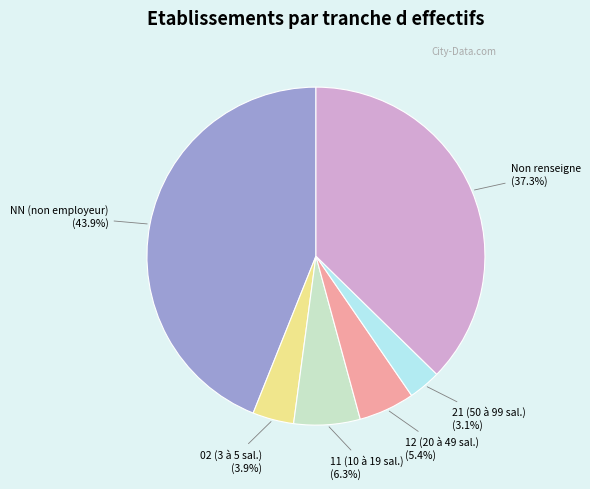

To the nearest percent, what is the difference between the largest and smallest slice percentages?

41%